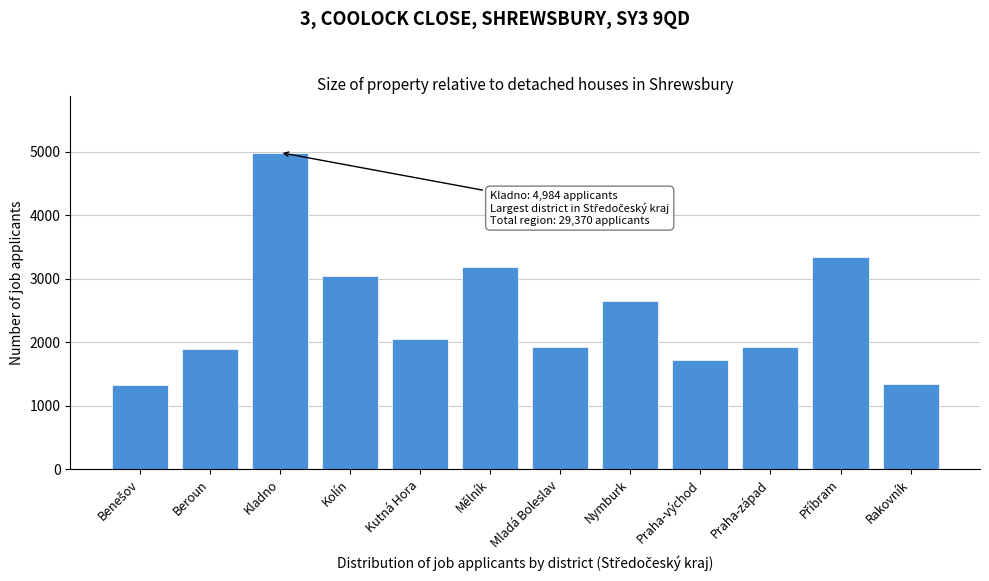

What is the maximum value shown in the chart?

4984